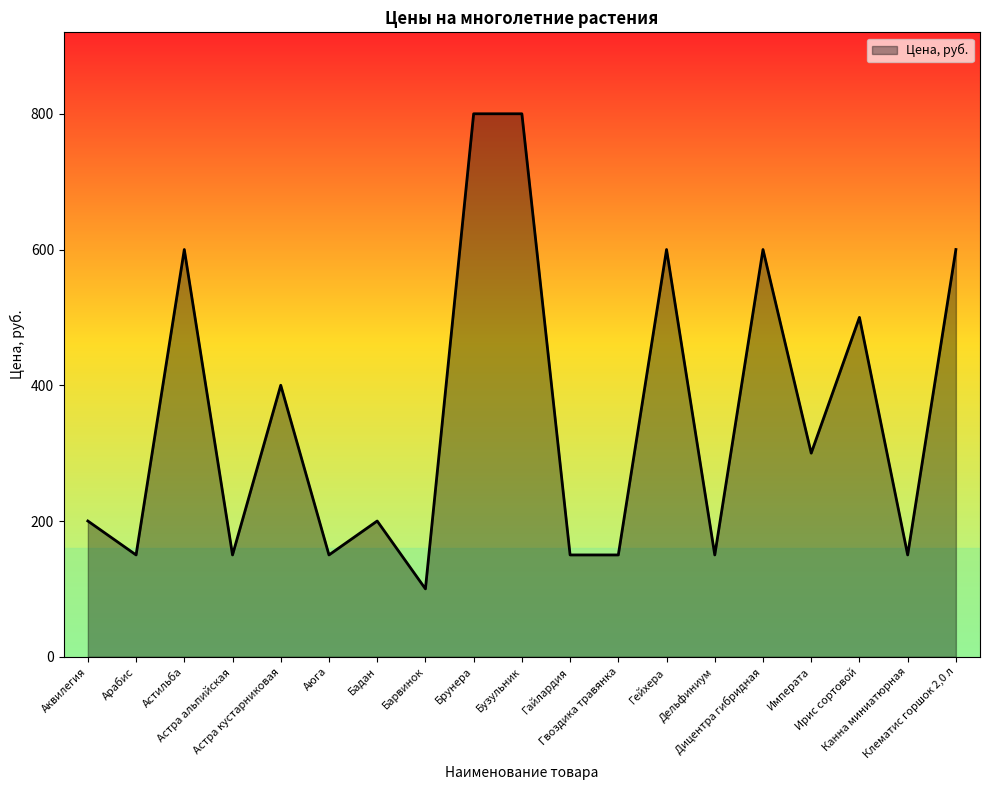

What is the minimum value shown in the chart?

100